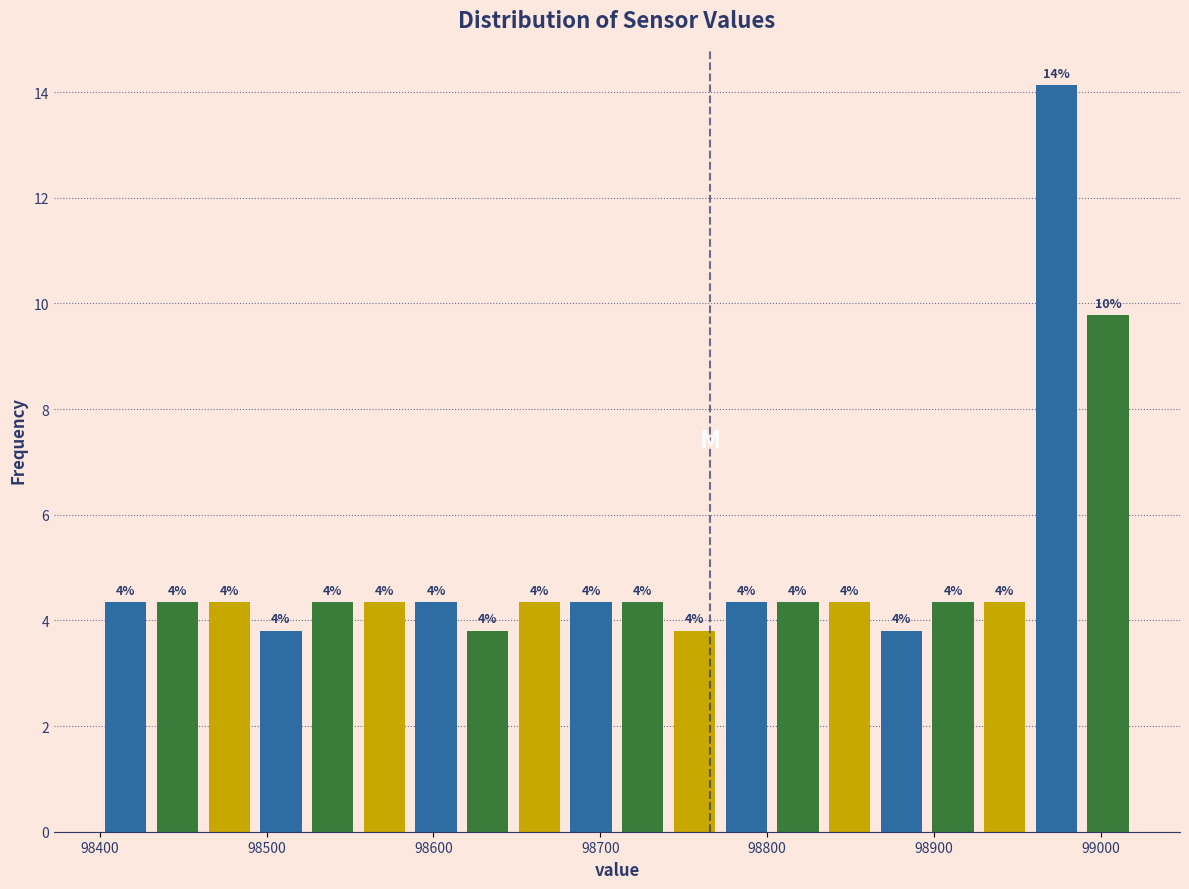

Around what value on the x-axis is the tallest bar? Give the approximate position of its centre, as read against the axis.

98970